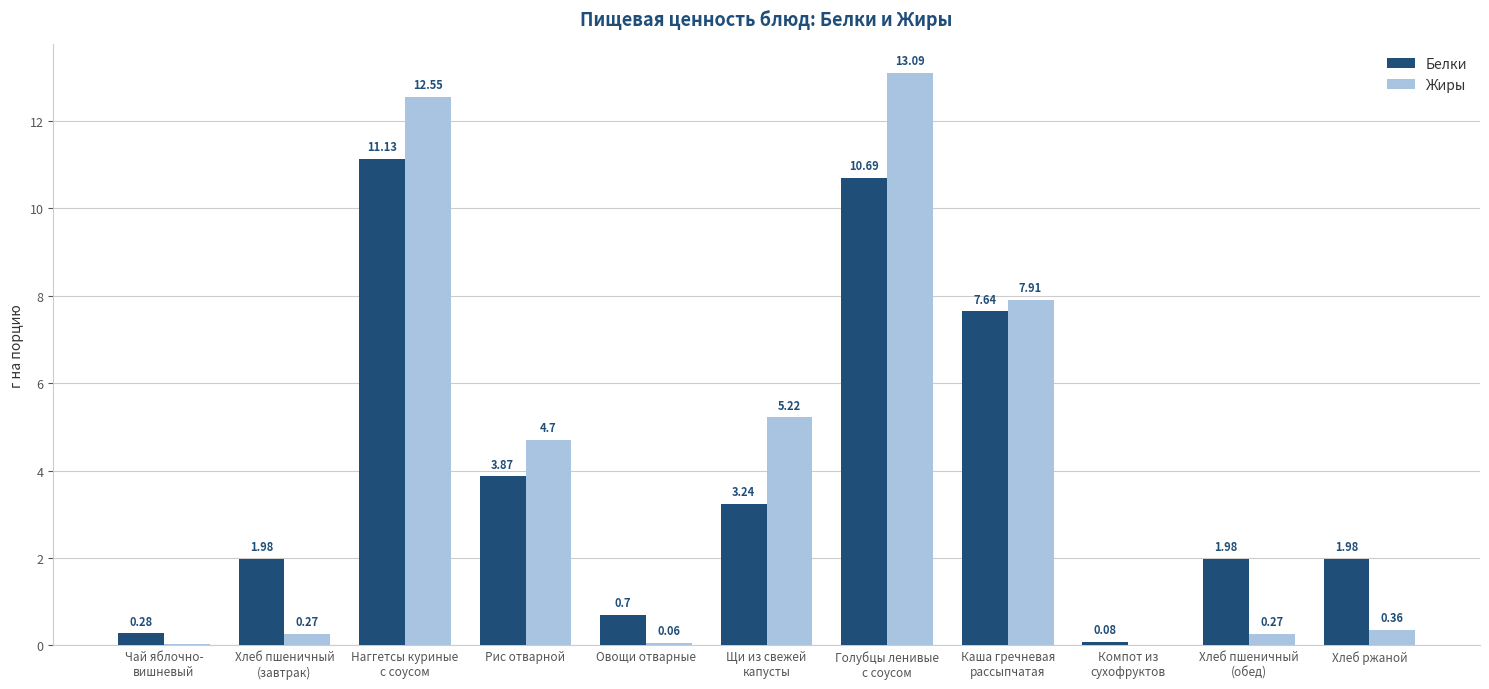

What is the average value of the Белки series?

4.0